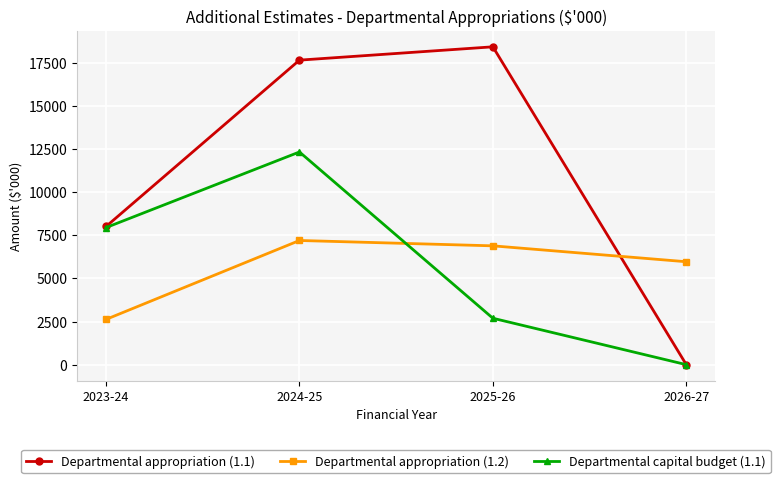

What are all the series names shown in the legend?

Departmental appropriation (1.1), Departmental appropriation (1.2), Departmental capital budget (1.1)